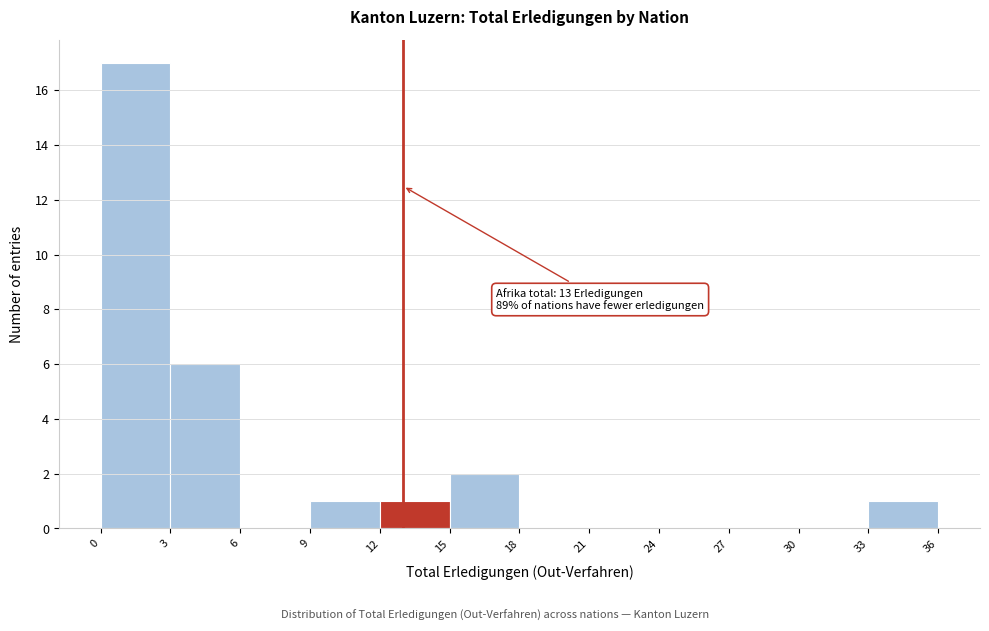

Which range on the x-axis has the tallest bar?

0 to 3